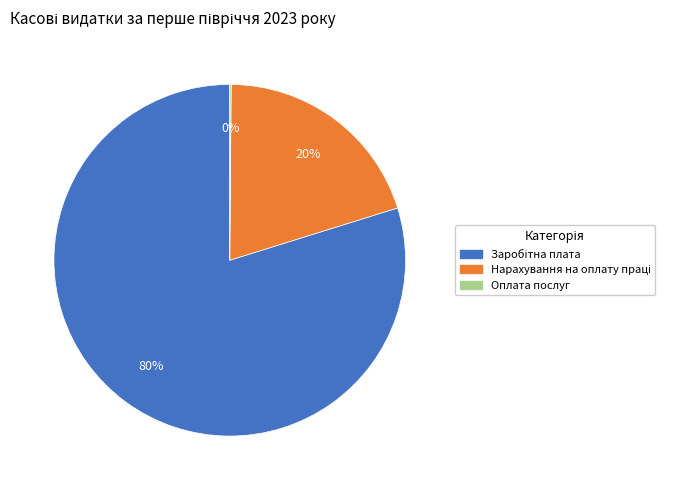

To the nearest percent, what is the difference between the largest and smallest slice percentages?

80%